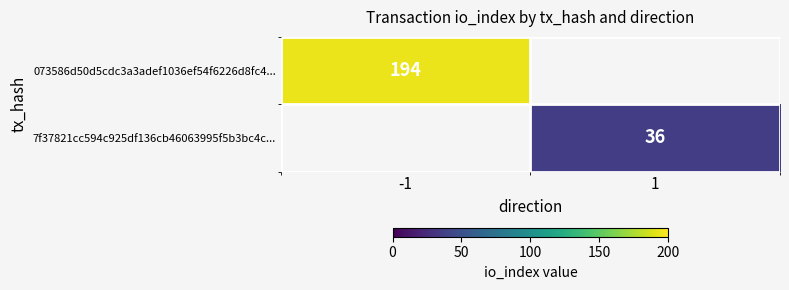

Is the value of 7f37821cc594c925df136cb46063995f5b3bc4c... at 1 greater than the value of 073586d50d5cdc3a3adef1036ef54f6226d8fc4... at -1?

No